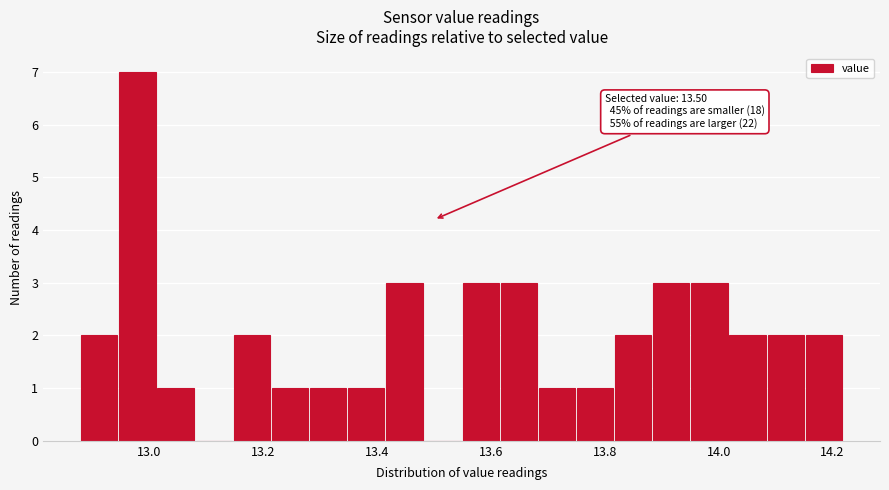

Around what value on the x-axis is the tallest bar? Give the approximate position of its centre, as read against the axis.

12.98